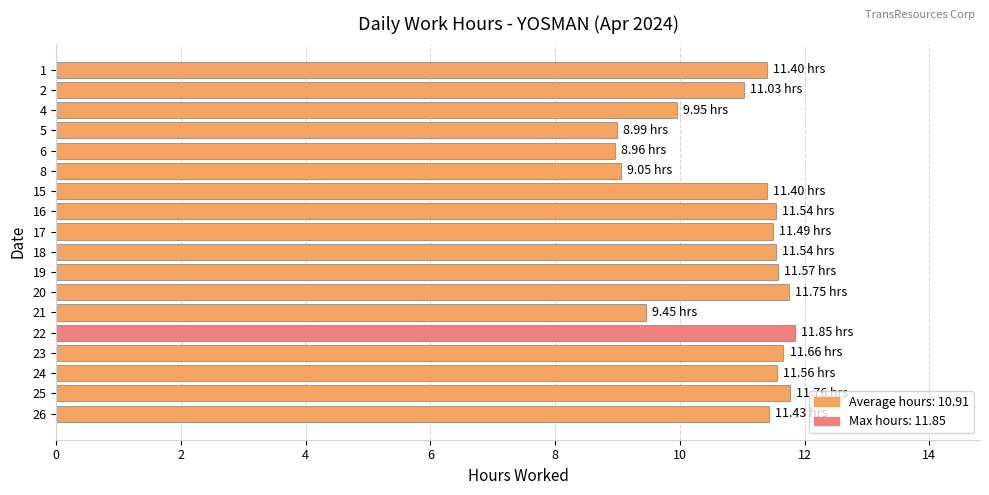

Between 6 and 20, which is larger?

20